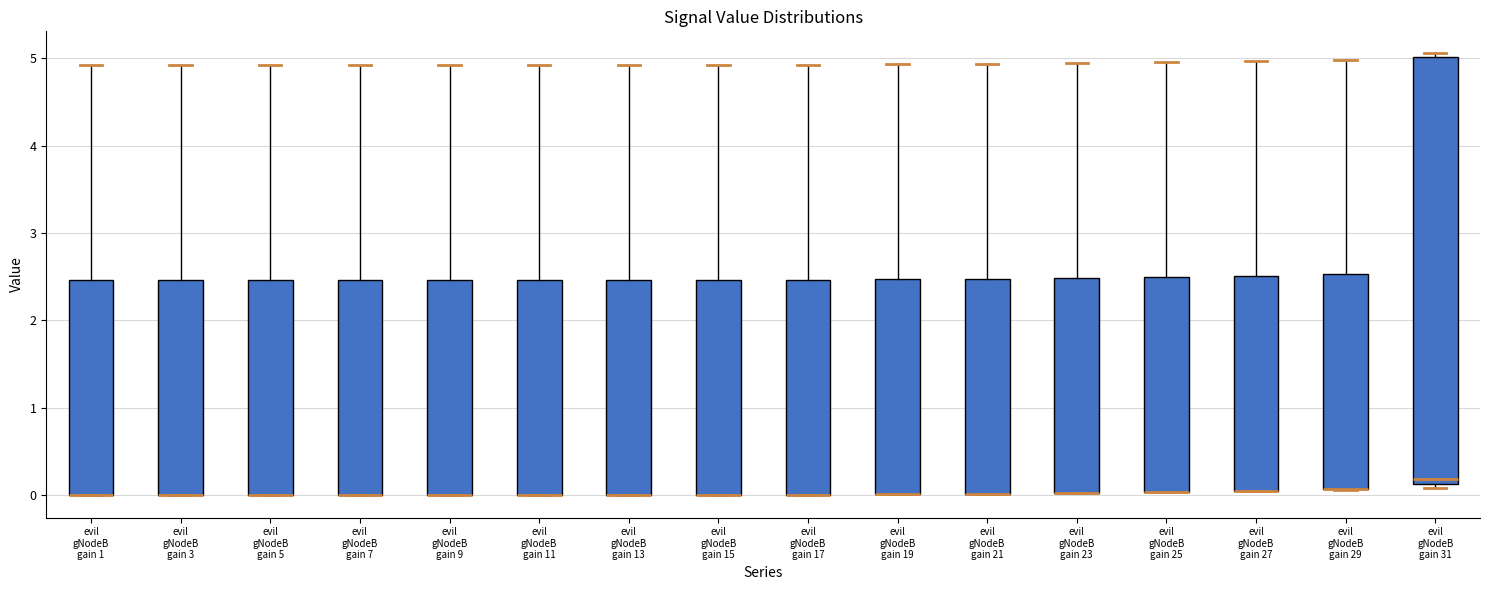

Reading left to right, read every box against the y-axis: the position of its median line, the range the box covers, and the ends of its whiskers. The values are not printed on the chart, so give them approximately, as read against the axis.

evil gNodeB gain 1: median 0.0 (drawn on the box's lower edge), box 0.0 to 2.5, whiskers 0.0 to 4.9
evil gNodeB gain 3: median 0.0 (drawn on the box's lower edge), box 0.0 to 2.5, whiskers 0.0 to 4.9
evil gNodeB gain 5: median 0.0 (drawn on the box's lower edge), box 0.0 to 2.5, whiskers 0.0 to 4.9
evil gNodeB gain 7: median 0.0 (drawn on the box's lower edge), box 0.0 to 2.5, whiskers 0.0 to 4.9
evil gNodeB gain 9: median 0.0 (drawn on the box's lower edge), box 0.0 to 2.5, whiskers 0.0 to 4.9
evil gNodeB gain 11: median 0.0 (drawn on the box's lower edge), box 0.0 to 2.5, whiskers 0.0 to 4.9
evil gNodeB gain 13: median 0.0 (drawn on the box's lower edge), box 0.0 to 2.5, whiskers 0.0 to 4.9
evil gNodeB gain 15: median 0.0 (drawn on the box's lower edge), box 0.0 to 2.5, whiskers 0.0 to 4.9
evil gNodeB gain 17: median 0.0 (drawn on the box's lower edge), box 0.0 to 2.5, whiskers 0.0 to 4.9
evil gNodeB gain 19: median 0.0 (drawn on the box's lower edge), box 0.0 to 2.5, whiskers 0.0 to 4.9
evil gNodeB gain 21: median 0.0 (drawn on the box's lower edge), box 0.0 to 2.5, whiskers 0.0 to 4.9
evil gNodeB gain 23: median 0.0 (drawn on the box's lower edge), box 0.0 to 2.5, whiskers 0.0 to 4.9
evil gNodeB gain 25: median 0.0 (drawn on the box's lower edge), box 0.0 to 2.5, whiskers 0.0 to 5.0
evil gNodeB gain 27: median 0.1 (drawn on the box's lower edge), box 0.1 to 2.5, whiskers 0.0 to 5.0
evil gNodeB gain 29: median 0.1 (drawn on the box's lower edge), box 0.1 to 2.5, whiskers 0.1 to 5.0
evil gNodeB gain 31: median 0.2, box 0.1 to 5.0, whiskers 0.1 (just below the box's lower edge) to 5.1